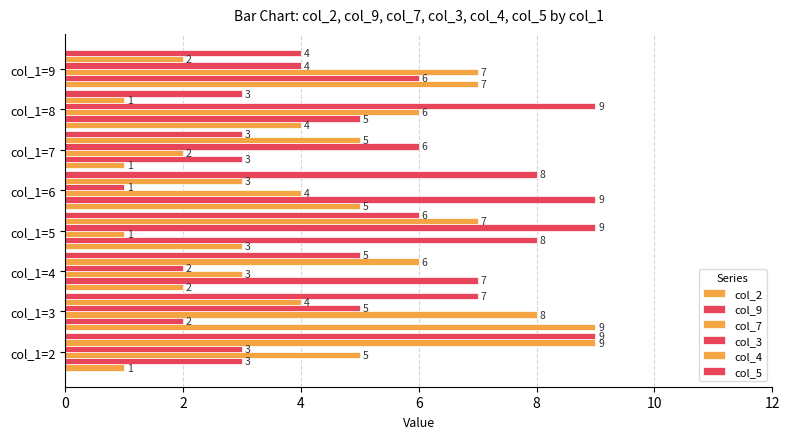

What is the maximum value shown in the chart?

9